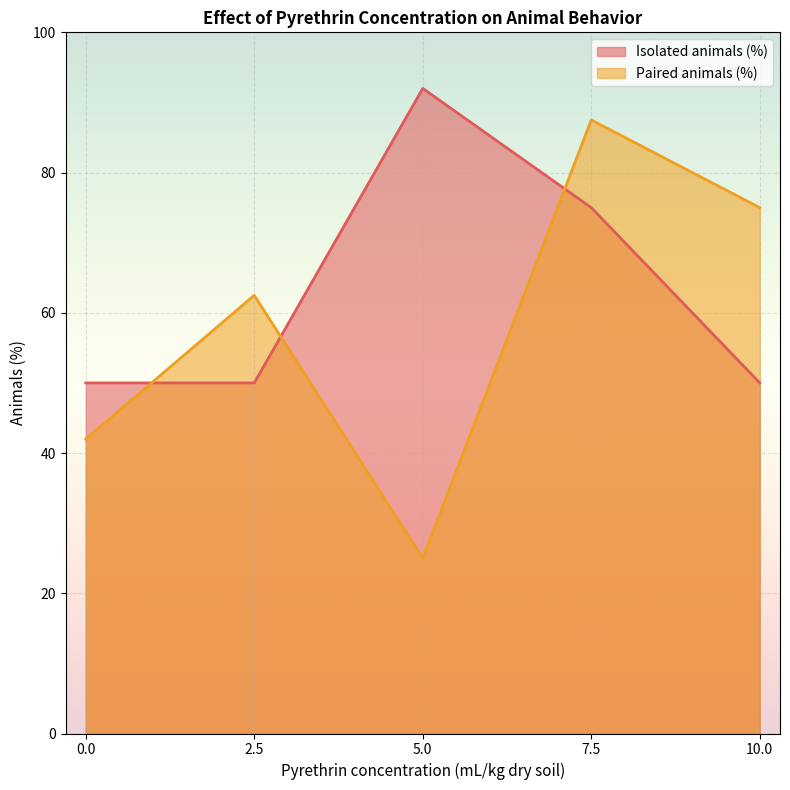

The Paired animals (%) series shows 119.3 at 7.5. True or false?

False